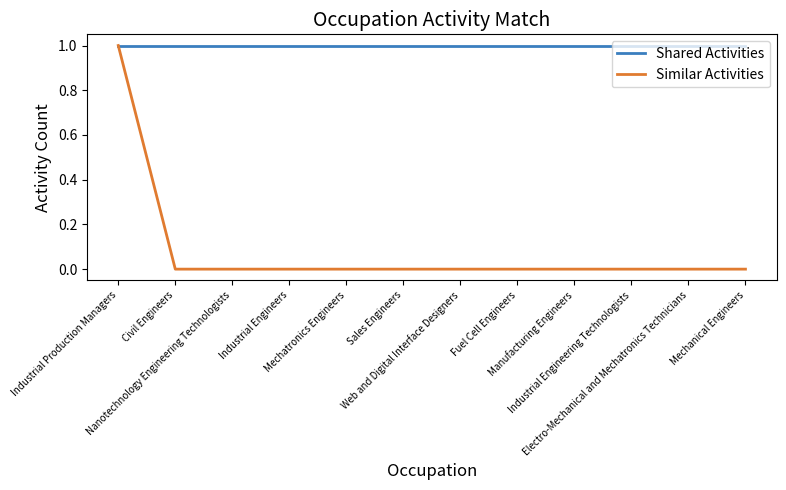

Which series has the largest total across all categories?

Shared Activities